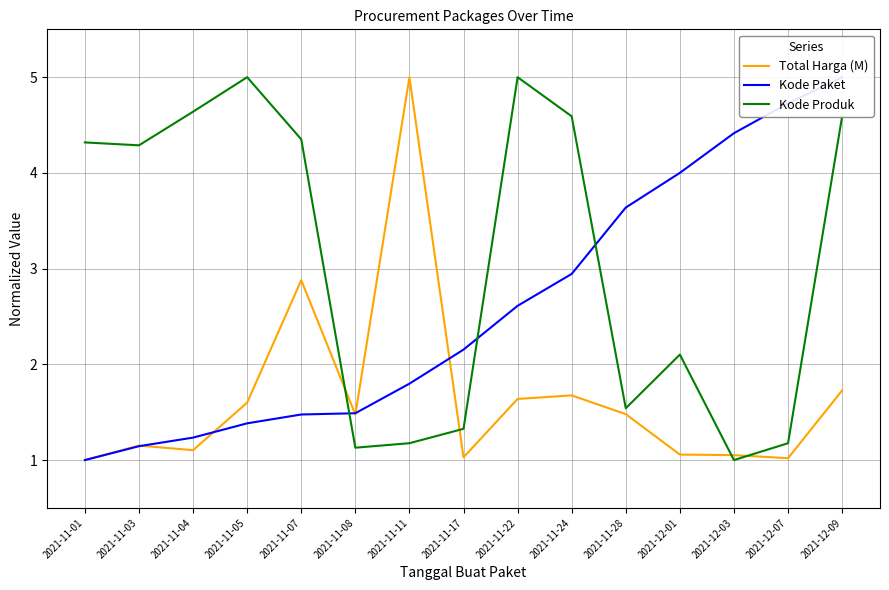

Does the chart display data point markers on the line(s)?

No